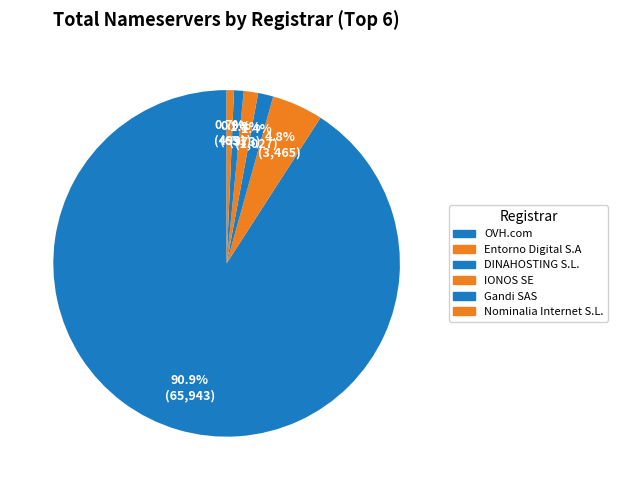

How many segments does this pie chart have?

6